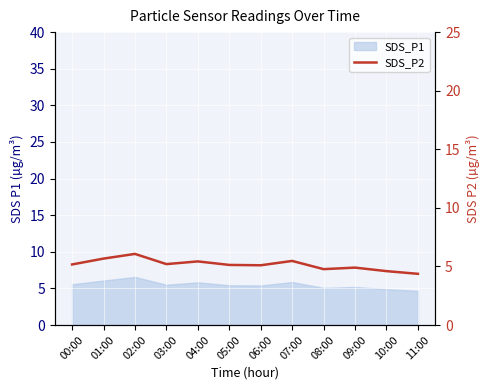

At which category does the data reach its first local valley?

03:00